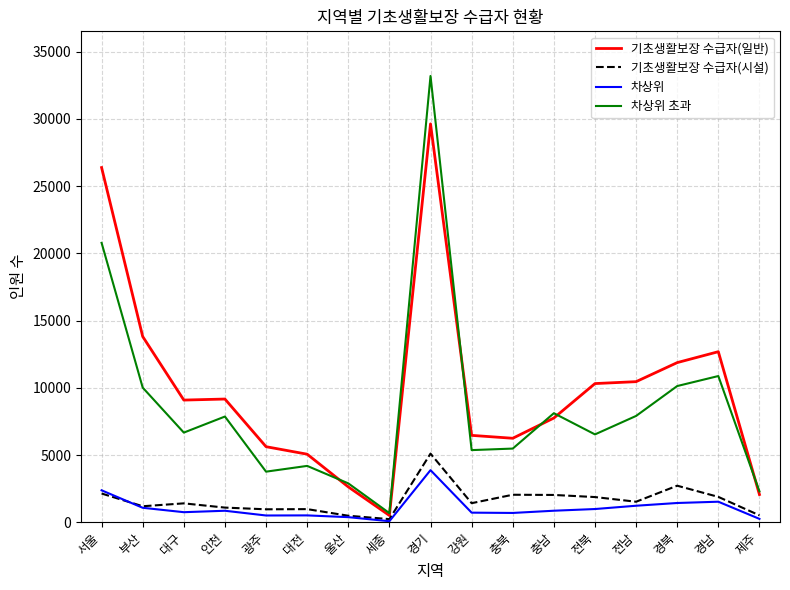

Where is 기초생활보장 수급자(일반) nearest to the value 15063?

부산